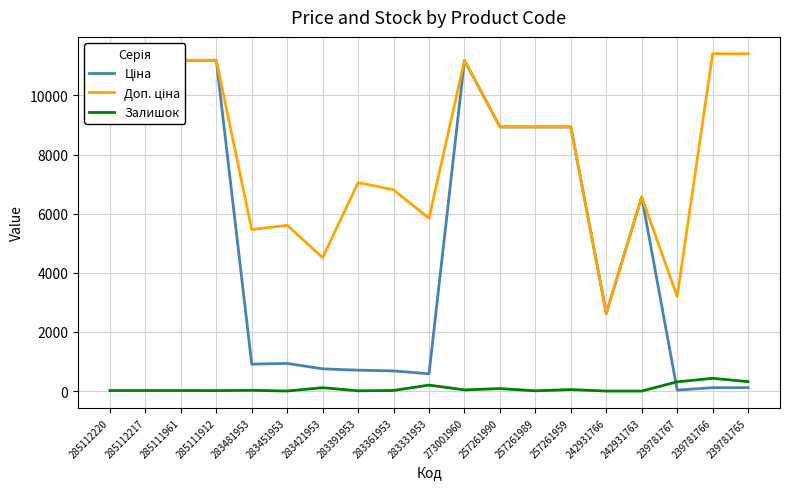

At which category is the sum across all series the highest?

273001960